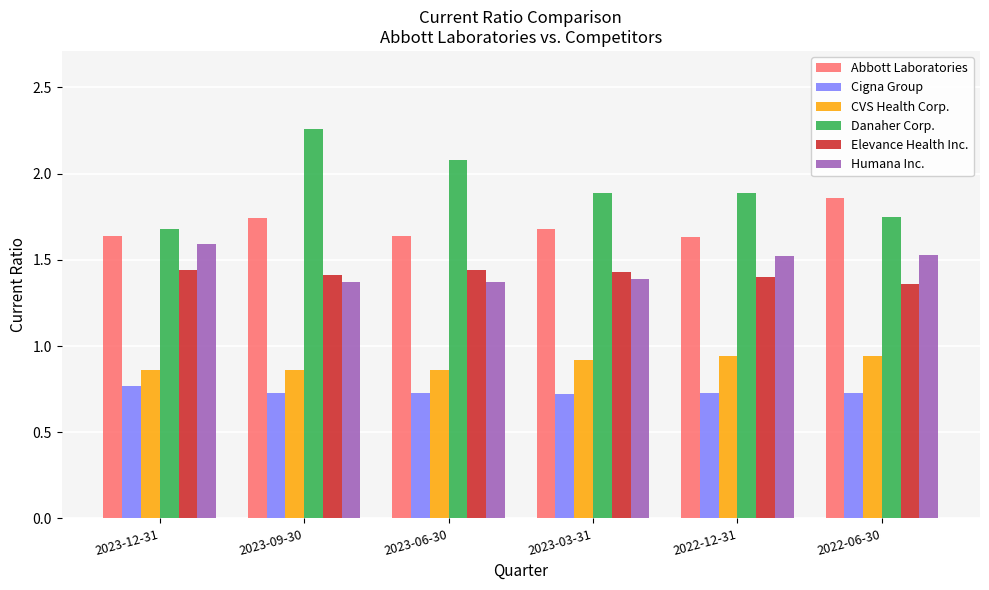

What is the sum of the Danaher Corp. values at 2022-06-30 and 2023-12-31?

3.4